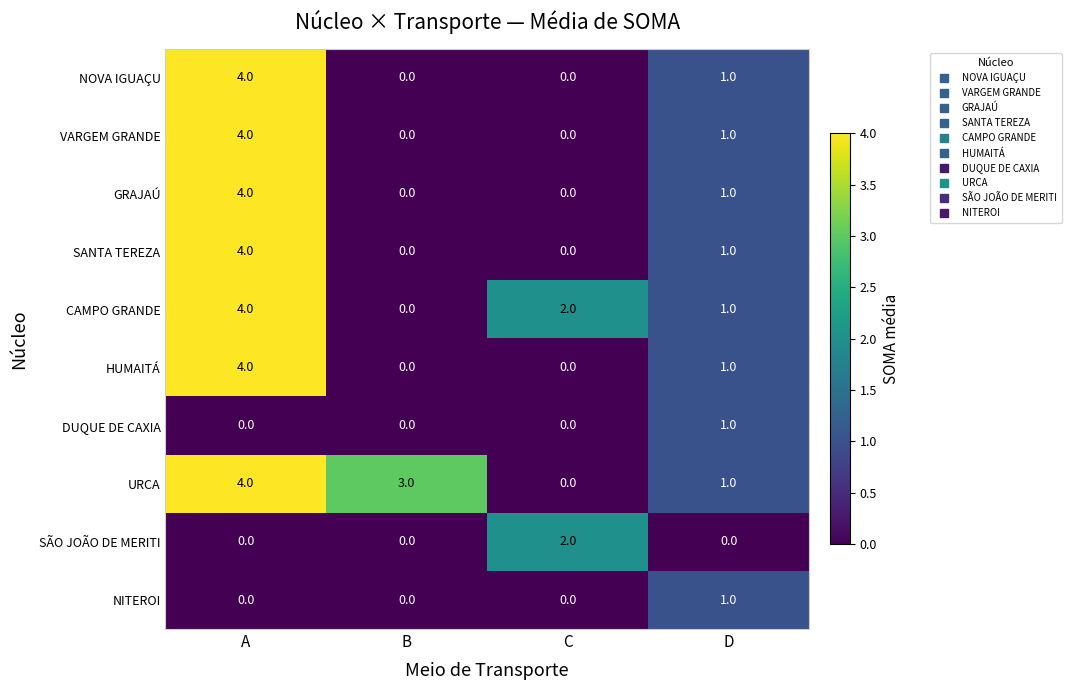

What is the total value across all series at C?

4